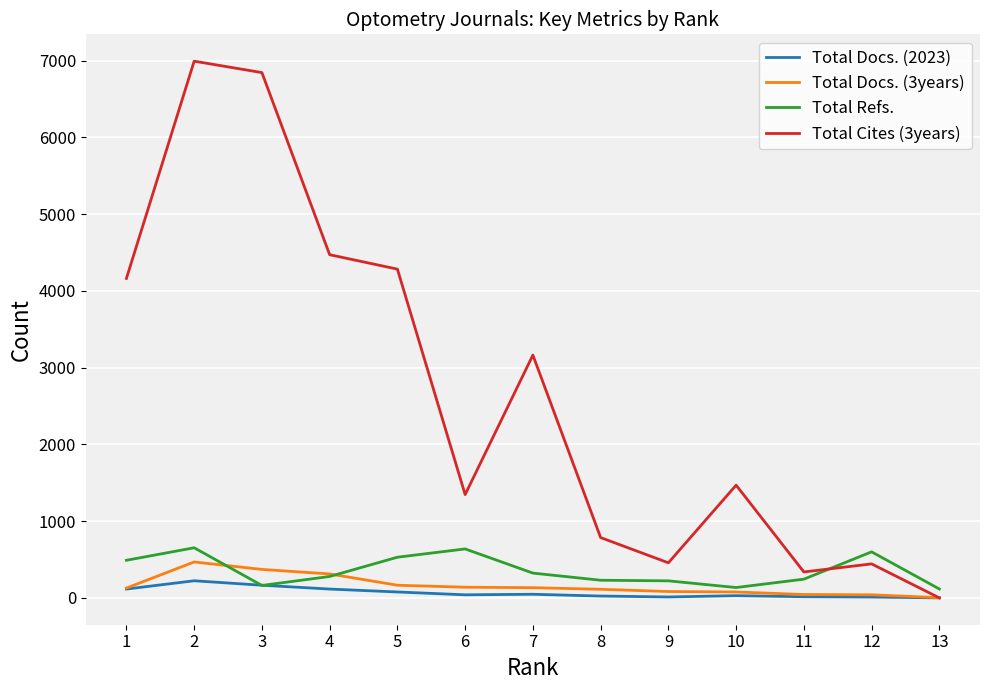

In Total Cites (3years), how many points are higher than both neighbors (excluding endpoints)?

4